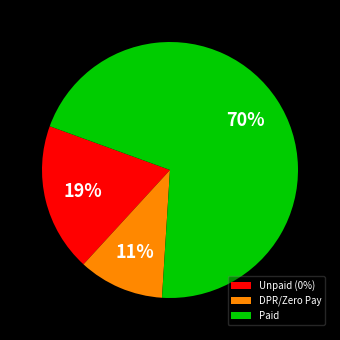

Rank the categories by value from lowest to highest.

DPR/Zero Pay, Unpaid (0%), Paid